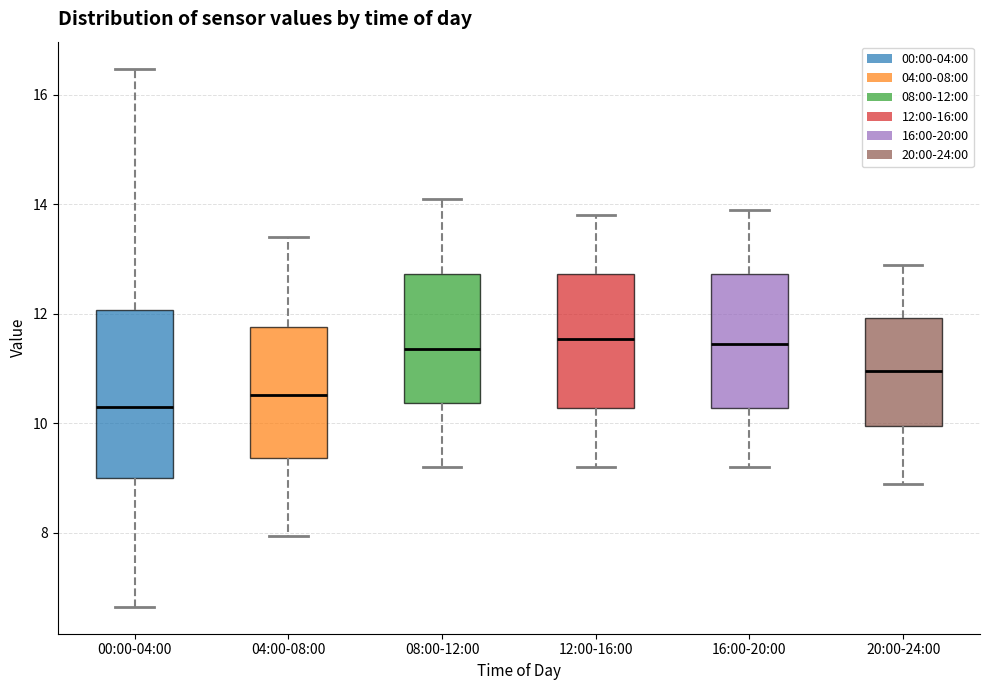

Reading left to right, transcribe this box plot: for each box, give where its median line is, the range the box spans, and where its two whiskers end, as read against the y-axis. The values are not printed on the chart, so give them approximately, as read against the axis.

00:00-04:00: median 10.4, box 9.0 to 12.0, whiskers 6.6 to 16.4
04:00-08:00: median 10.6, box 9.4 to 11.8, whiskers 8.0 to 13.4
08:00-12:00: median 11.4, box 10.4 to 12.8, whiskers 9.2 to 14.2
12:00-16:00: median 11.6, box 10.2 to 12.8, whiskers 9.2 to 13.8
16:00-20:00: median 11.4, box 10.2 to 12.8, whiskers 9.2 to 14.0
20:00-24:00: median 11.0, box 10.0 to 12.0, whiskers 9.0 to 13.0